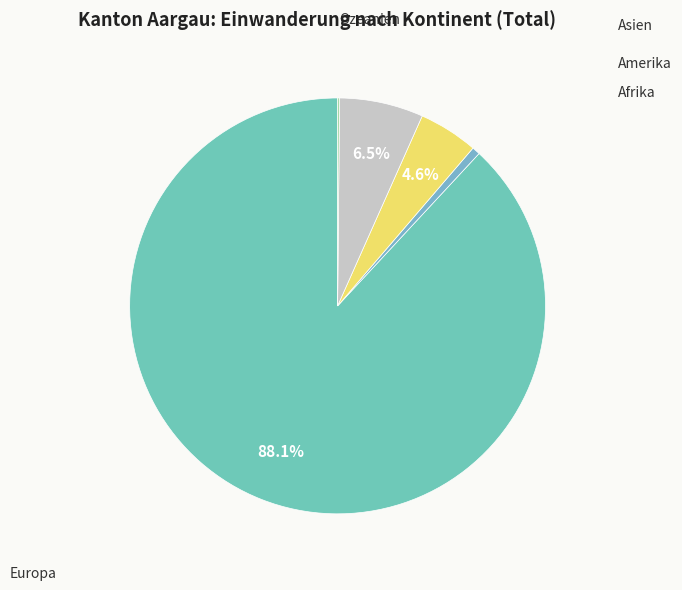

True or false: Ozeanien accounts for 0% of the total.

True